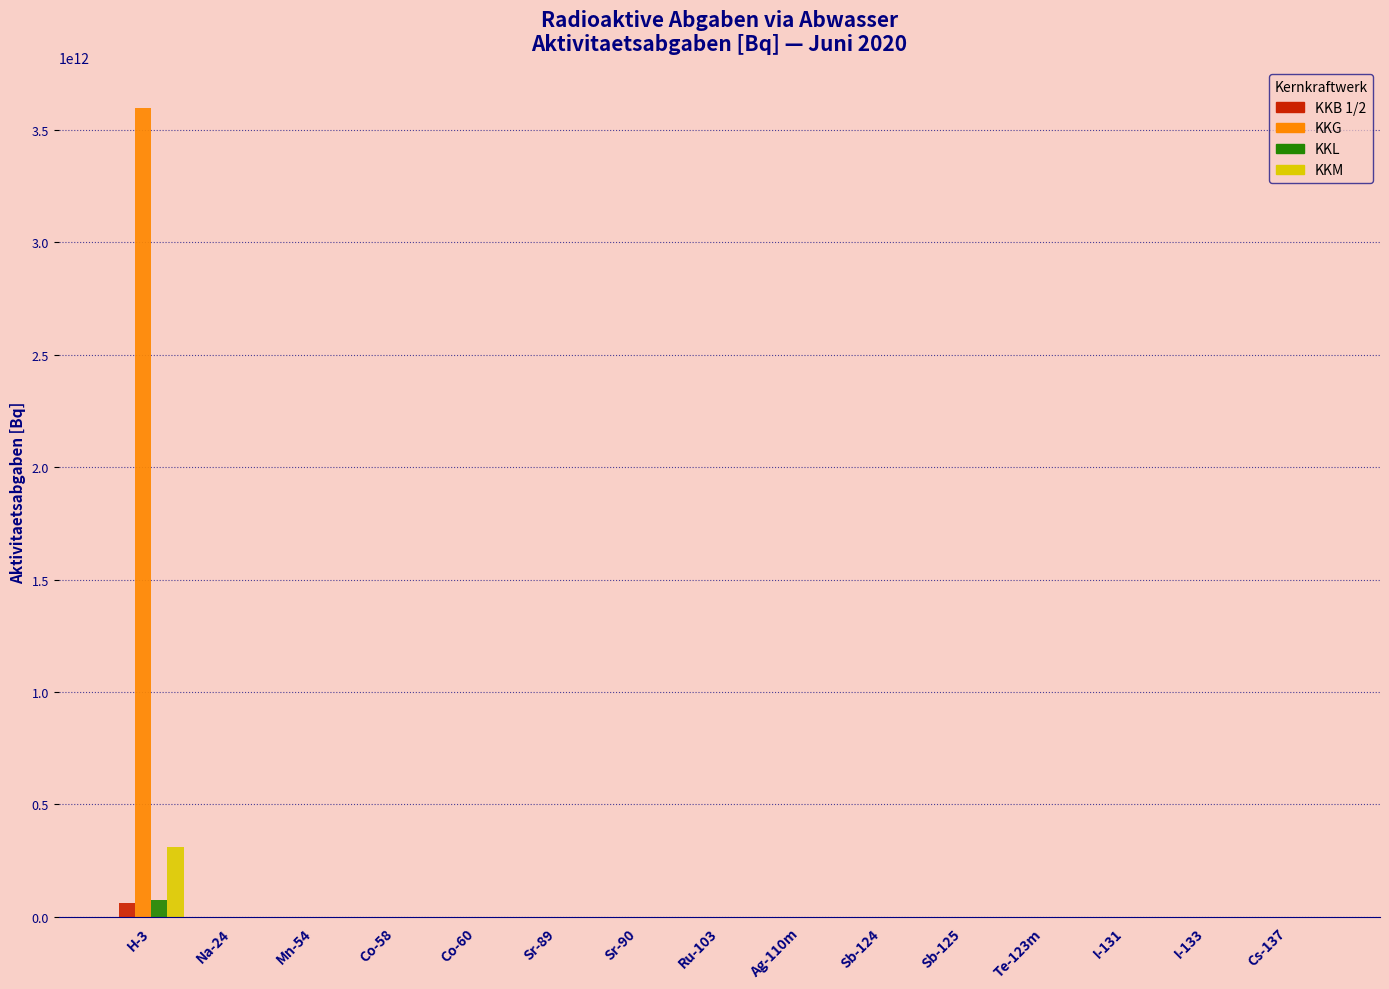

Which series has the largest total across all categories?

KKG